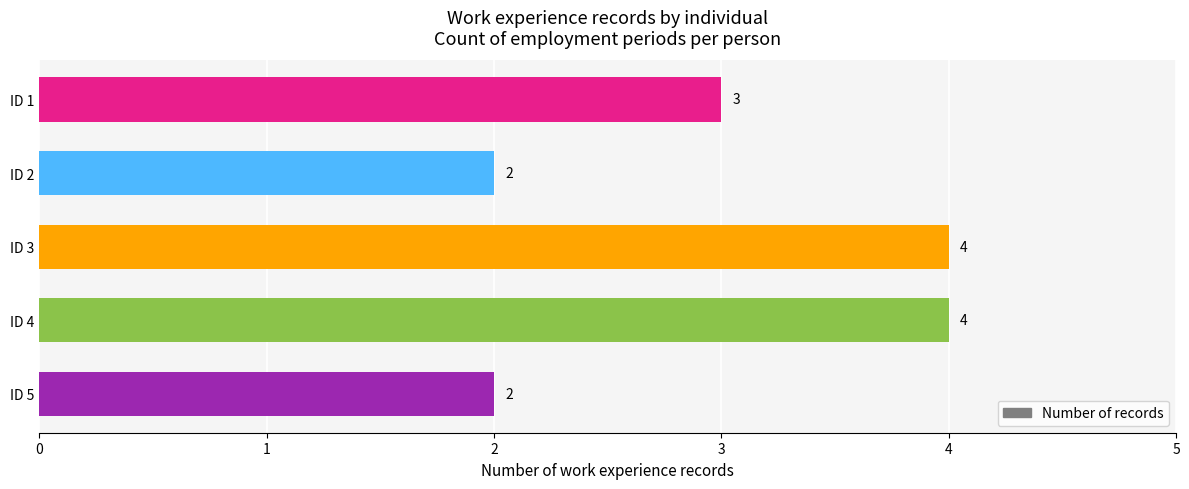

The value at ID 1 is 3. True or false?

True